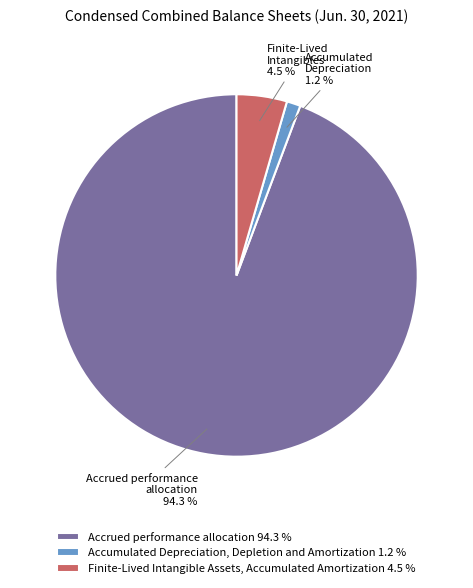

Which has a higher value, Finite-Lived Intangible Assets, Accumulated Amortization 4.5 % or Accrued performance allocation 94.3 %?

Accrued performance allocation 94.3 %